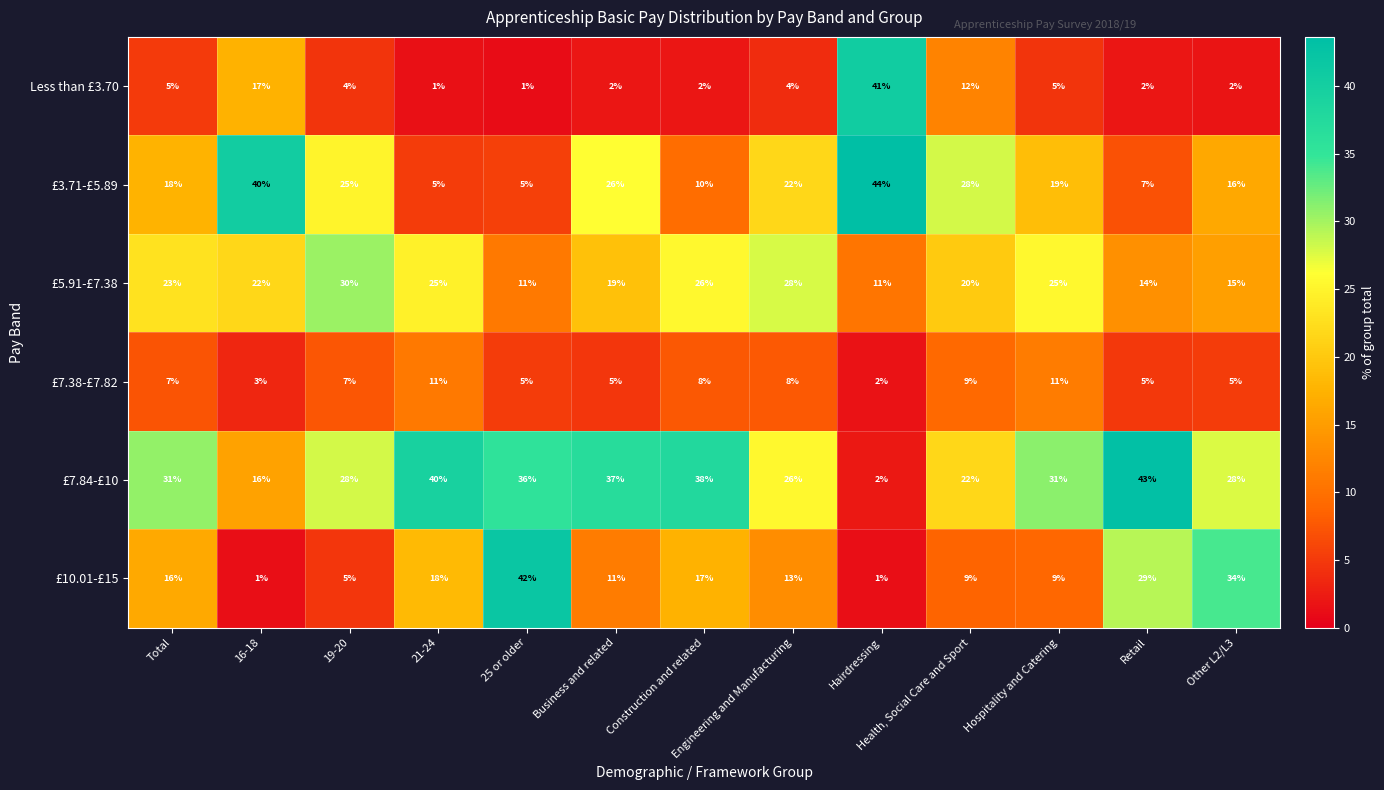

Which series has the largest total across all categories?

£7.84-£10